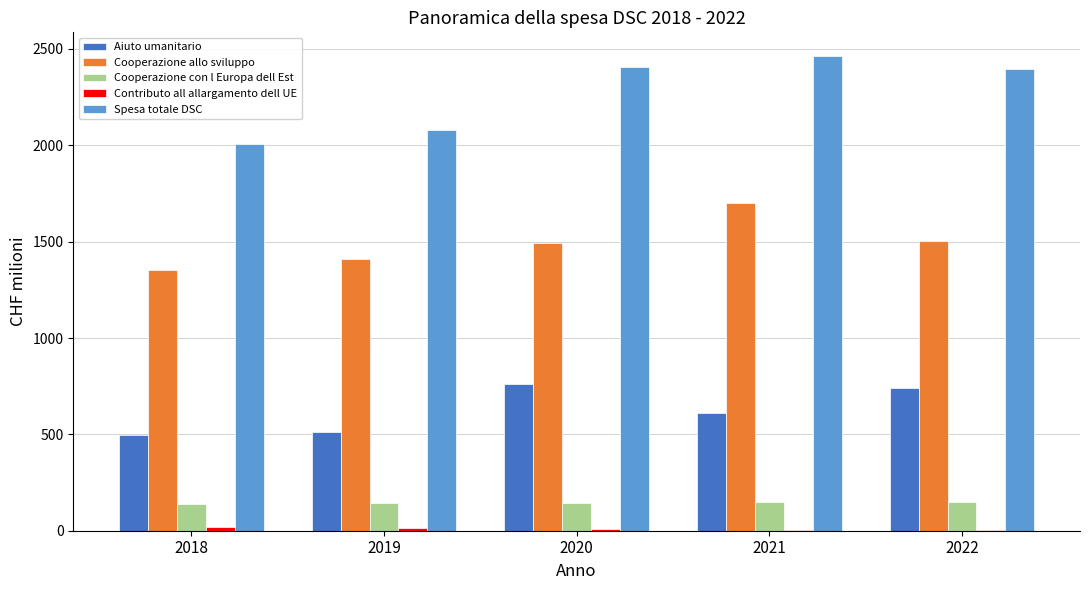

What is the greatest value displayed?

2463.3